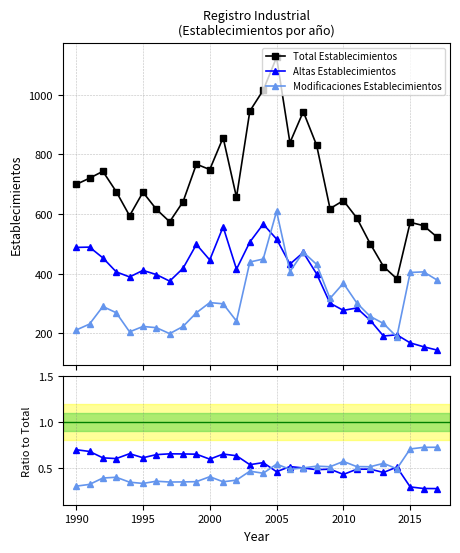

True or false: Altas Establecimientos has more than 1 points higher than both neighbors.

True